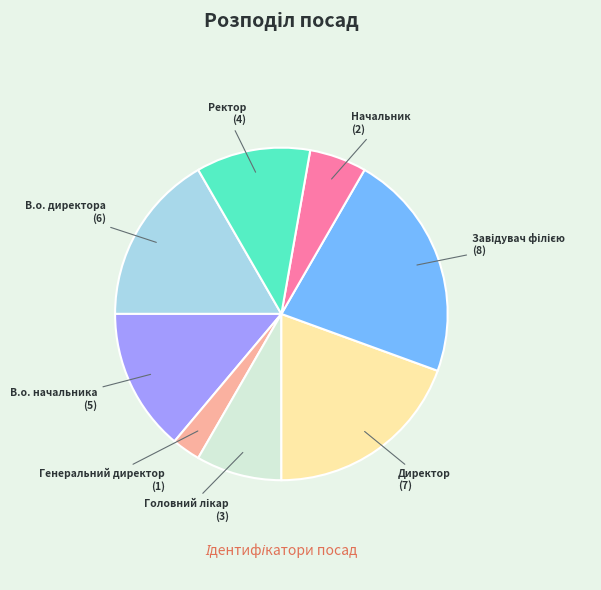

Is there a majority slice in this chart?

No